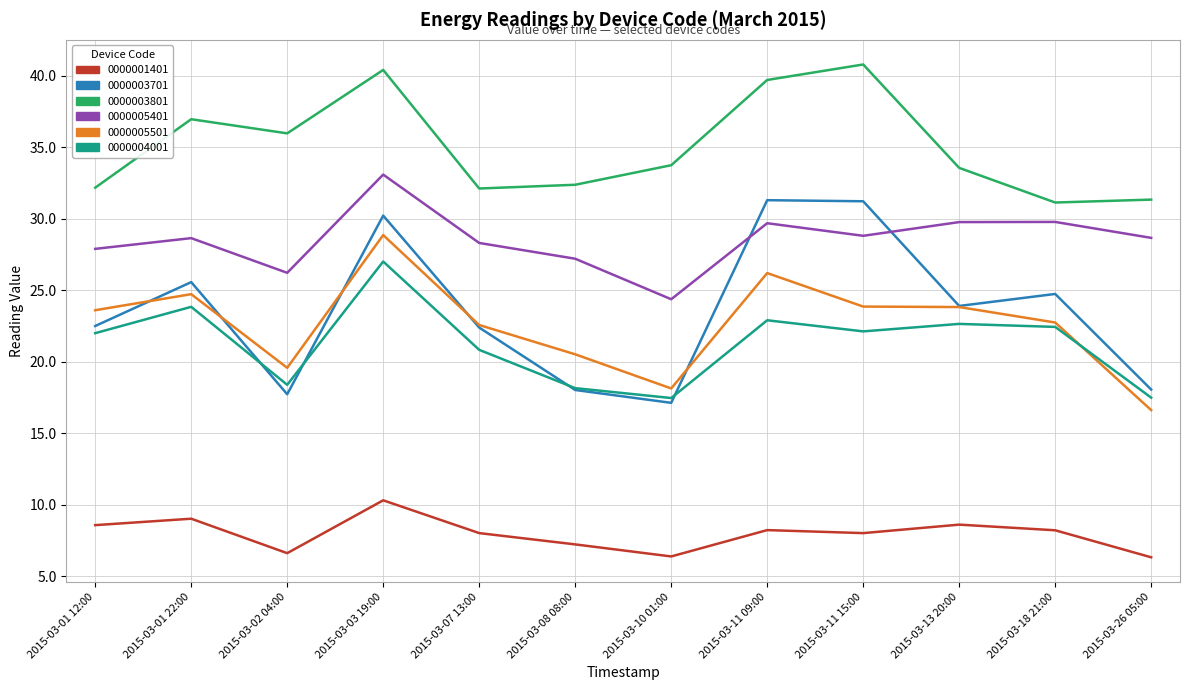

What is the difference between the maximum and minimum values in the 0000004001 series?

9.5